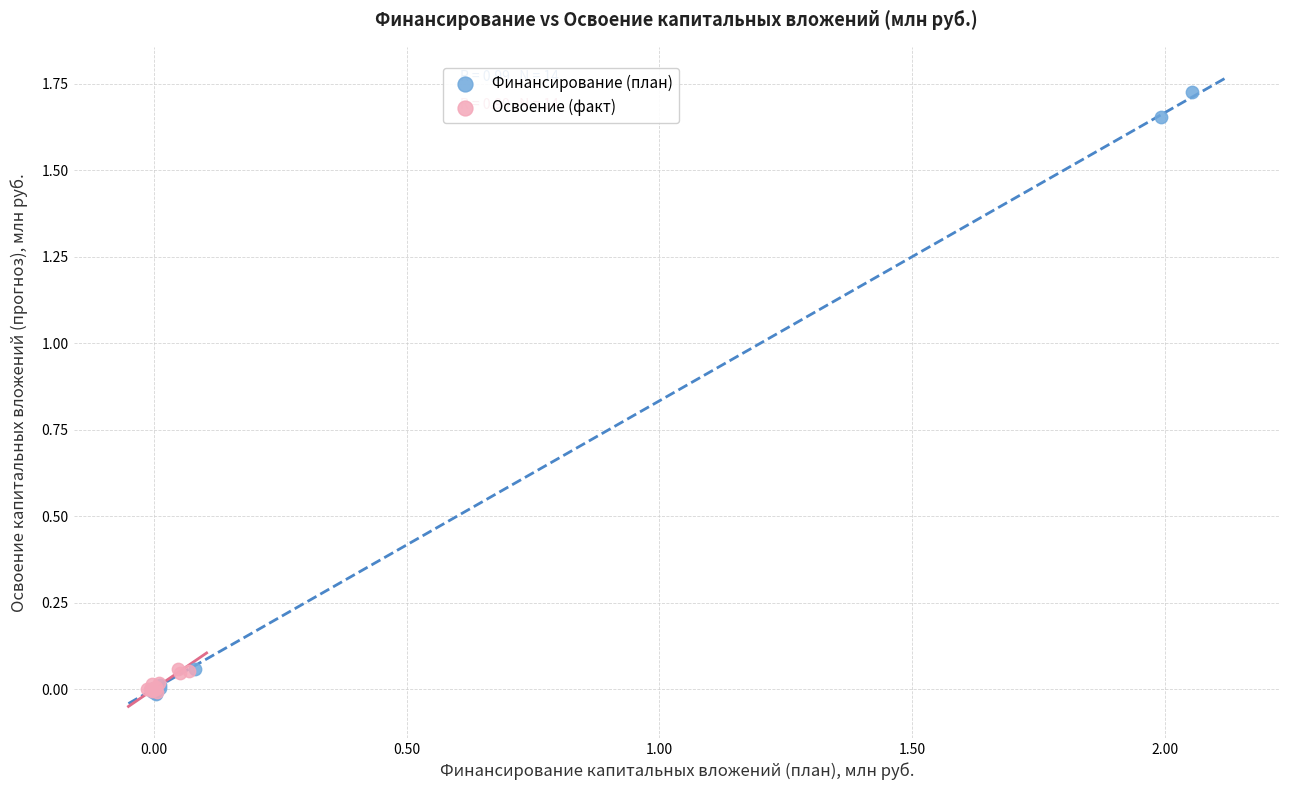

Which series reaches the maximum Y coordinate?

Финансирование (план)